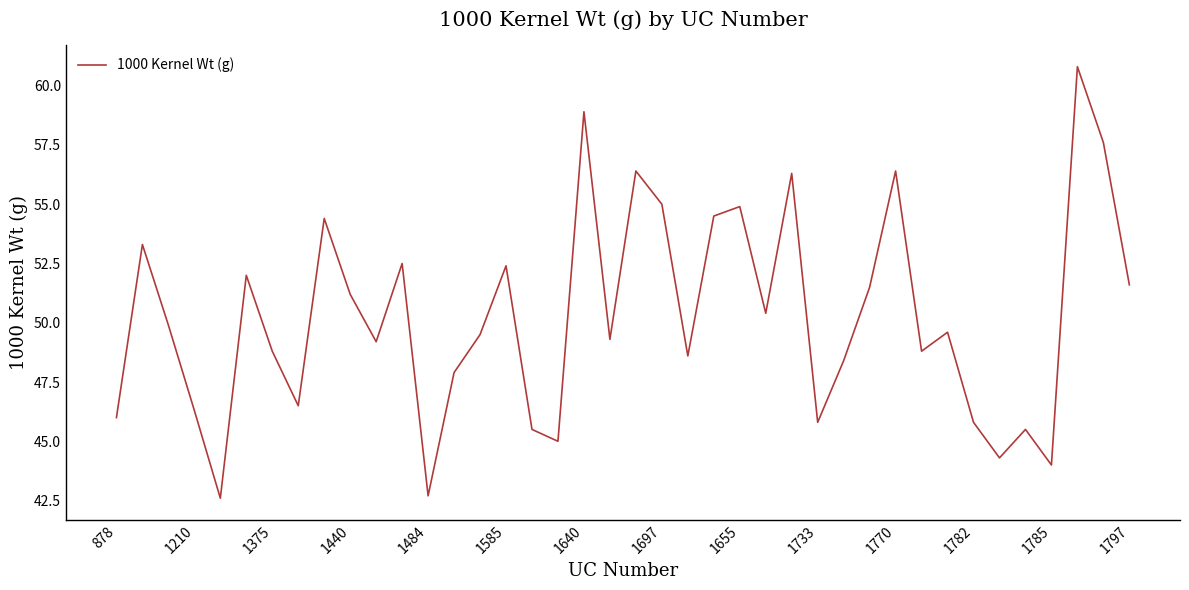

What is the minimum value shown in the chart?

42.6